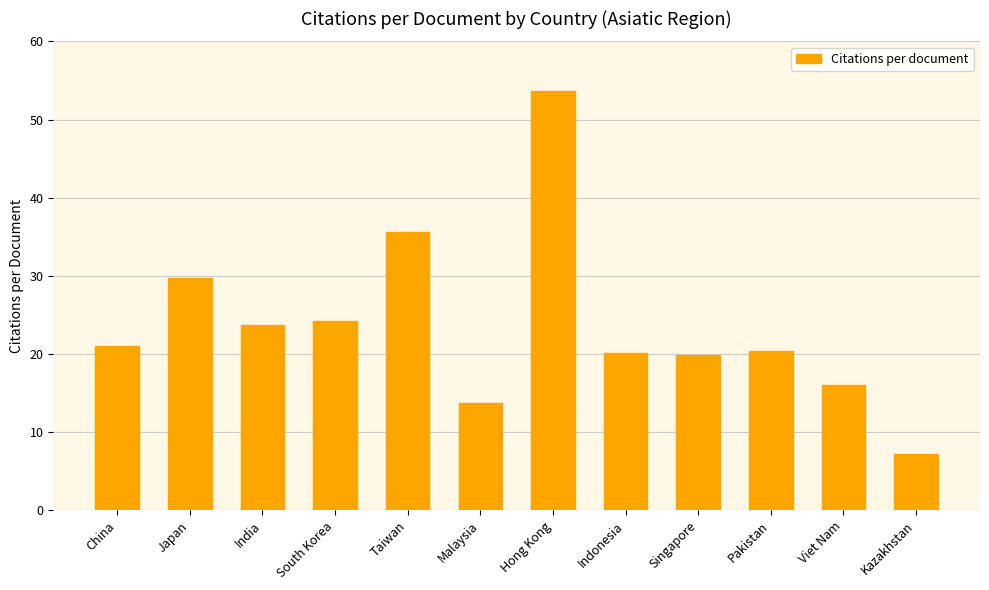

What is the sum of all values?

285.4